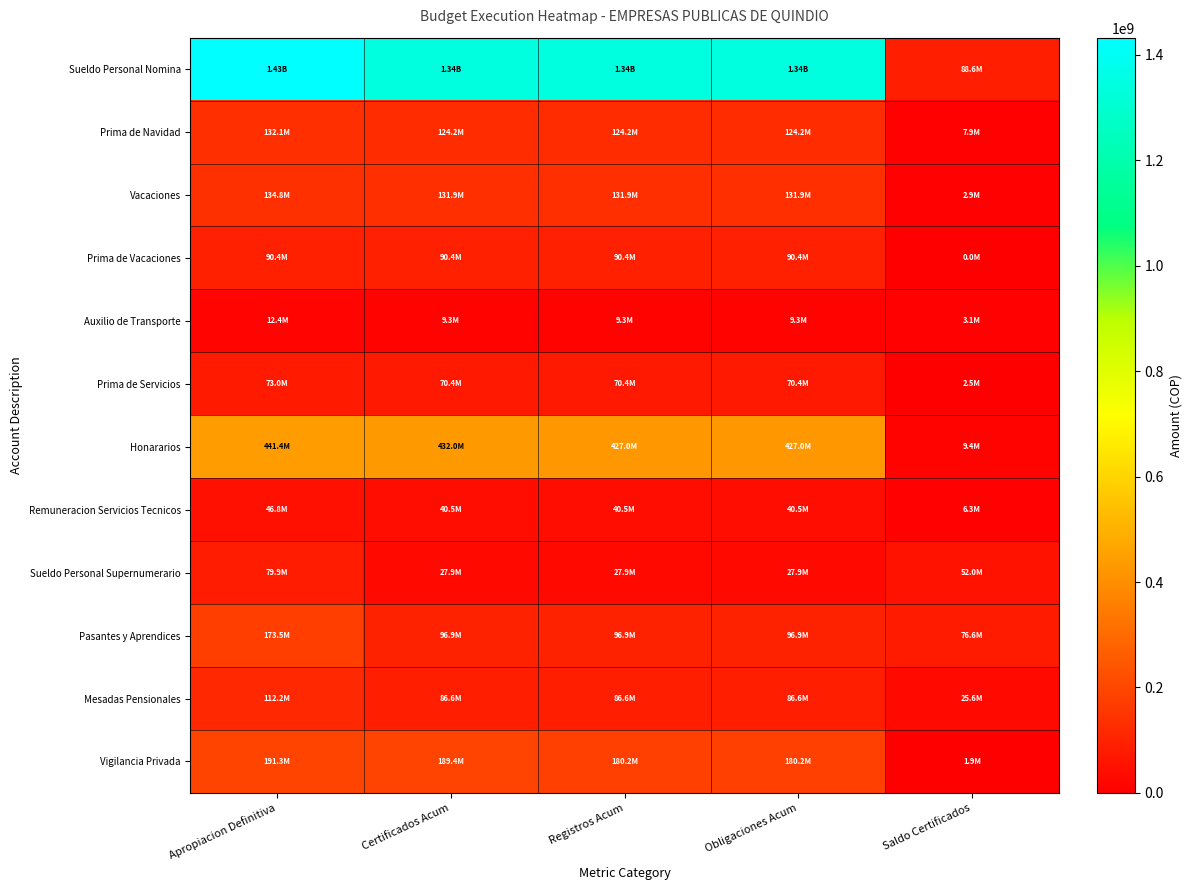

Reading left to right, what are all the values shown in this chart?

Sueldo Personal Nomina: Apropiacion Definitiva=1432378484.8	Certificados Acum=1343752114.0	Registros Acum=1343752114.0	Obligaciones Acum=1343752114.0	Saldo Certificados=88626370.8
Prima de Navidad: Apropiacion Definitiva=132099936.7	Certificados Acum=124220269.0	Registros Acum=124220269.0	Obligaciones Acum=124220269.0	Saldo Certificados=7879667.7
Vacaciones: Apropiacion Definitiva=134772038.0	Certificados Acum=131873050.0	Registros Acum=131873050.0	Obligaciones Acum=131873050.0	Saldo Certificados=2898988.0
Prima de Vacaciones: Apropiacion Definitiva=90378187.0	Certificados Acum=90378187.0	Registros Acum=90378187.0	Obligaciones Acum=90378187.0	Saldo Certificados=0.0
Auxilio de Transporte: Apropiacion Definitiva=12445324.3	Certificados Acum=9335704.0	Registros Acum=9335704.0	Obligaciones Acum=9335704.0	Saldo Certificados=3109620.3
Prima de Servicios: Apropiacion Definitiva=72968300.3	Certificados Acum=70432278.0	Registros Acum=70432278.0	Obligaciones Acum=70432278.0	Saldo Certificados=2536022.3
Honararios: Apropiacion Definitiva=441379360.7	Certificados Acum=432027700.0	Registros Acum=427027700.0	Obligaciones Acum=427027700.0	Saldo Certificados=9351660.7
Remuneracion Servicios Tecnicos: Apropiacion Definitiva=46800000.0	Certificados Acum=40533333.3	Registros Acum=40533333.3	Obligaciones Acum=40533333.3	Saldo Certificados=6266666.7
Sueldo Personal Supernumerario: Apropiacion Definitiva=79932176.0	Certificados Acum=27900687.0	Registros Acum=27900687.0	Obligaciones Acum=27900687.0	Saldo Certificados=52031489.0
Pasantes y Aprendices: Apropiacion Definitiva=173470897.3	Certificados Acum=96861393.0	Registros Acum=96861393.0	Obligaciones Acum=96861393.0	Saldo Certificados=76609504.3
Mesadas Pensionales: Apropiacion Definitiva=112213847.2	Certificados Acum=86581726.0	Registros Acum=86581726.0	Obligaciones Acum=86581726.0	Saldo Certificados=25632121.2
Vigilancia Privada: Apropiacion Definitiva=191307017.0	Certificados Acum=189374724.0	Registros Acum=180196887.0	Obligaciones Acum=180196887.0	Saldo Certificados=1932293.0